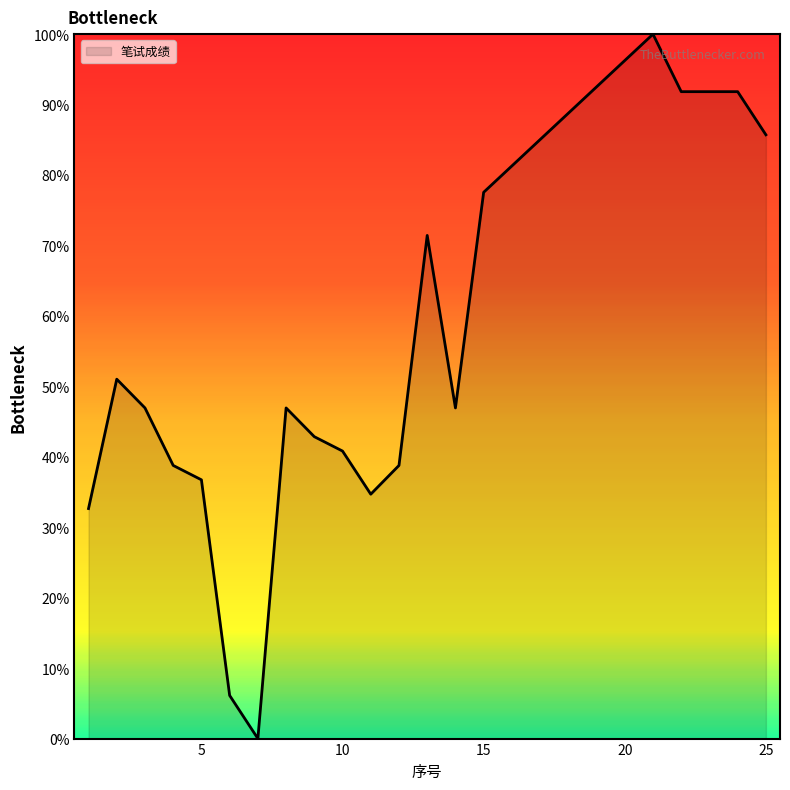

How many values are above zero?

19